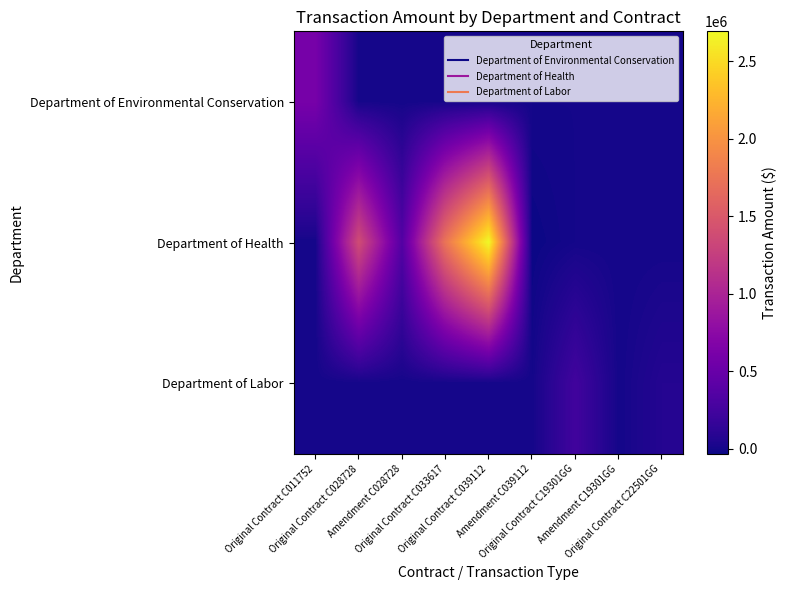

Which series has the widest spread of values?

Department of Health